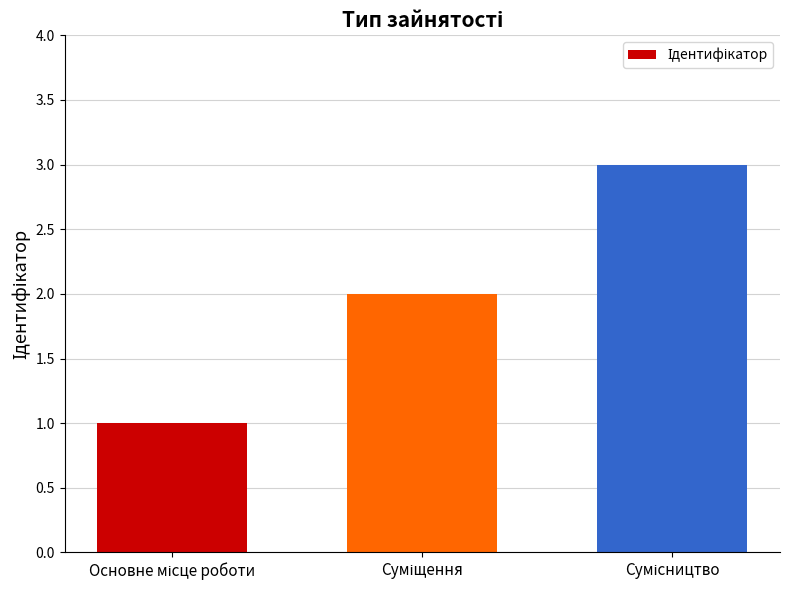

Does the chart contain any negative values?

No